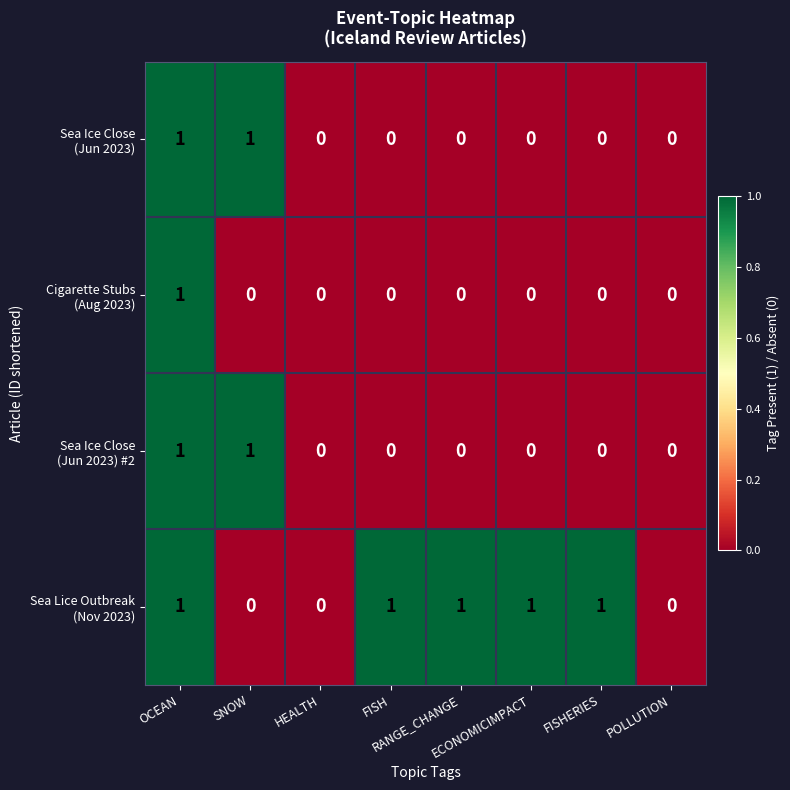

How many categories are shown in the chart?

8